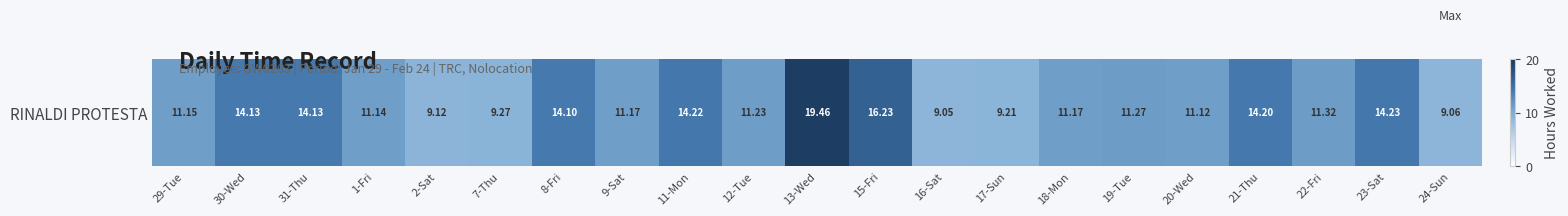

True or false: the data shows 9.1 at 24-Sun.

True